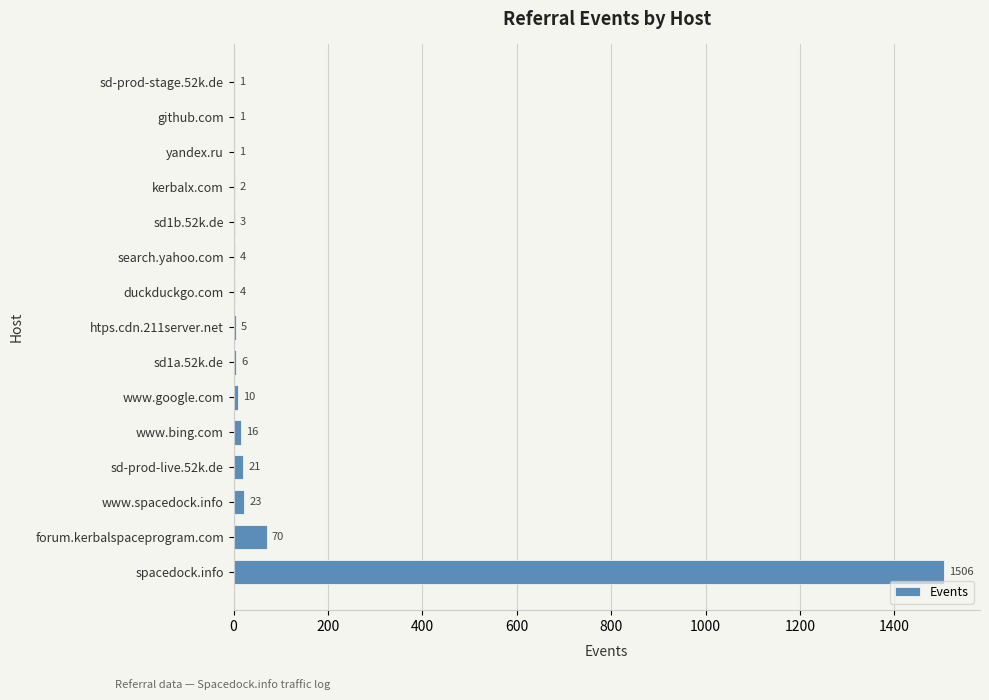

Reading top to bottom, extract all data points from this chart.

sd-prod-stage.52k.de=1	github.com=1	yandex.ru=1	kerbalx.com=2	sd1b.52k.de=3	search.yahoo.com=4	duckduckgo.com=4	htps.cdn.211server.net=5	sd1a.52k.de=6	www.google.com=10	www.bing.com=16	sd-prod-live.52k.de=21	www.spacedock.info=23	forum.kerbalspaceprogram.com=70	spacedock.info=1506